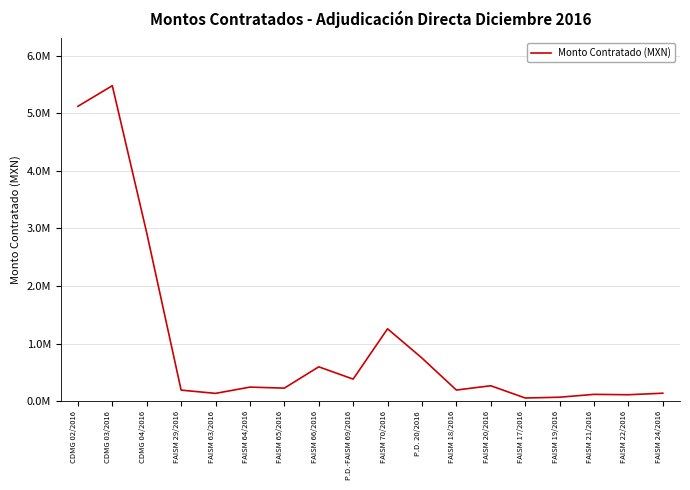

Is this an area chart (filled region under the line)?

No